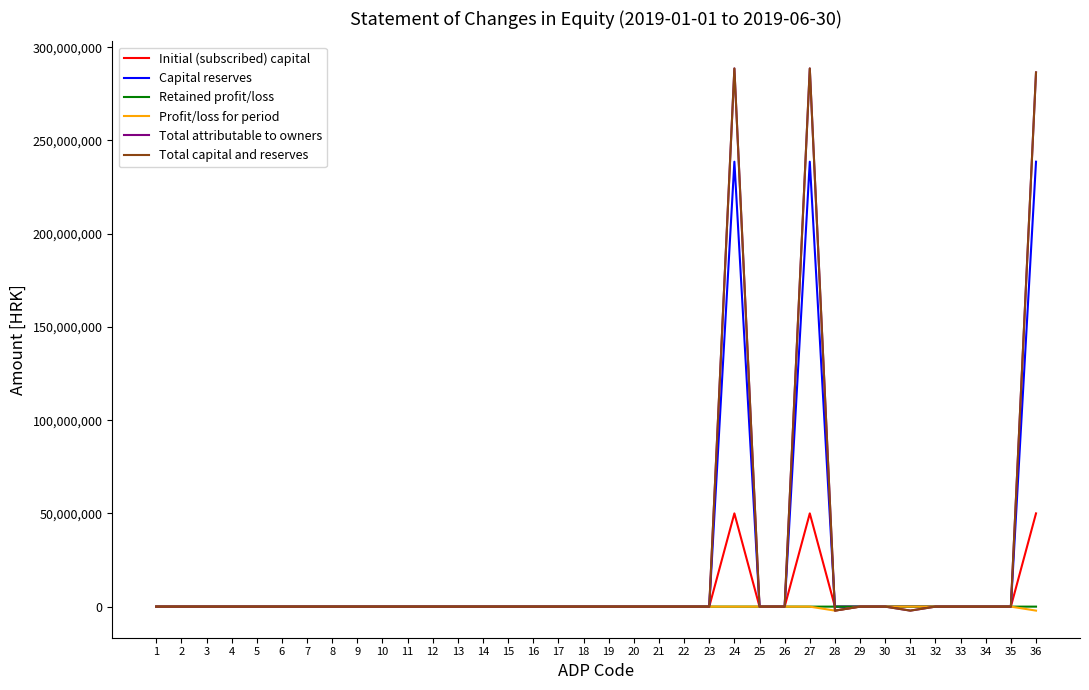

Is this an area chart (filled region under the line)?

No